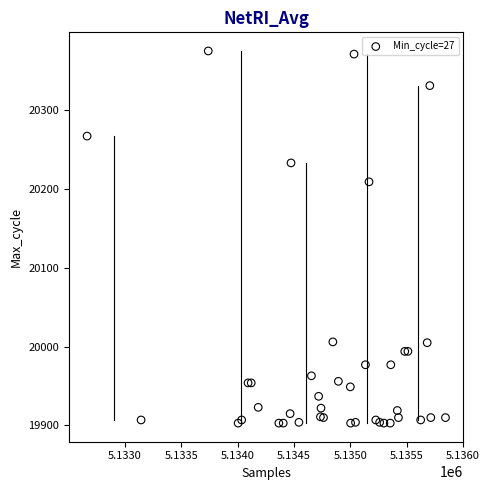

What Y value in the scatter plot is closest to 20139?

20209